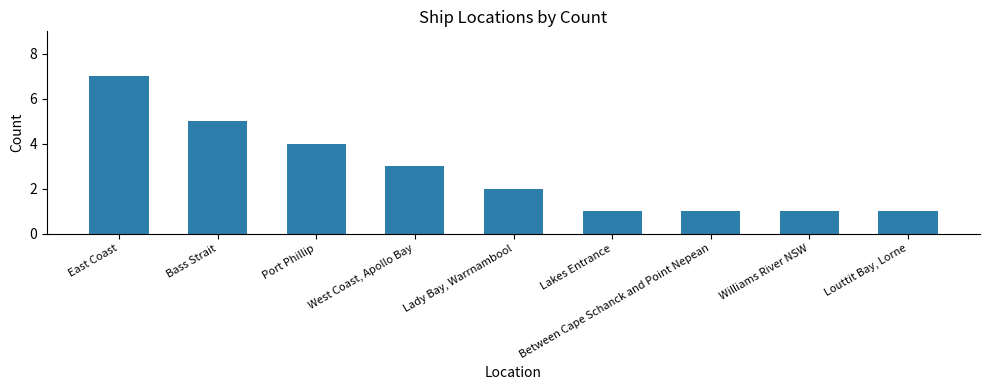

The chart shows a value of 4 at Port Phillip. True or false?

True